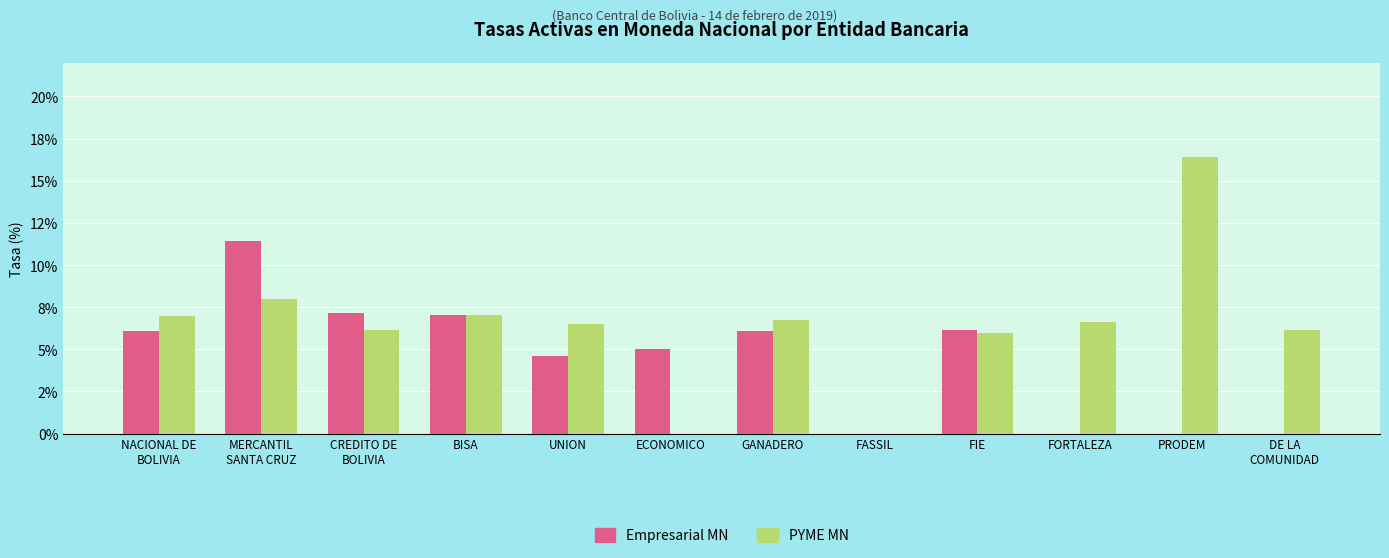

What are all the series names shown in the legend?

Empresarial MN, PYME MN